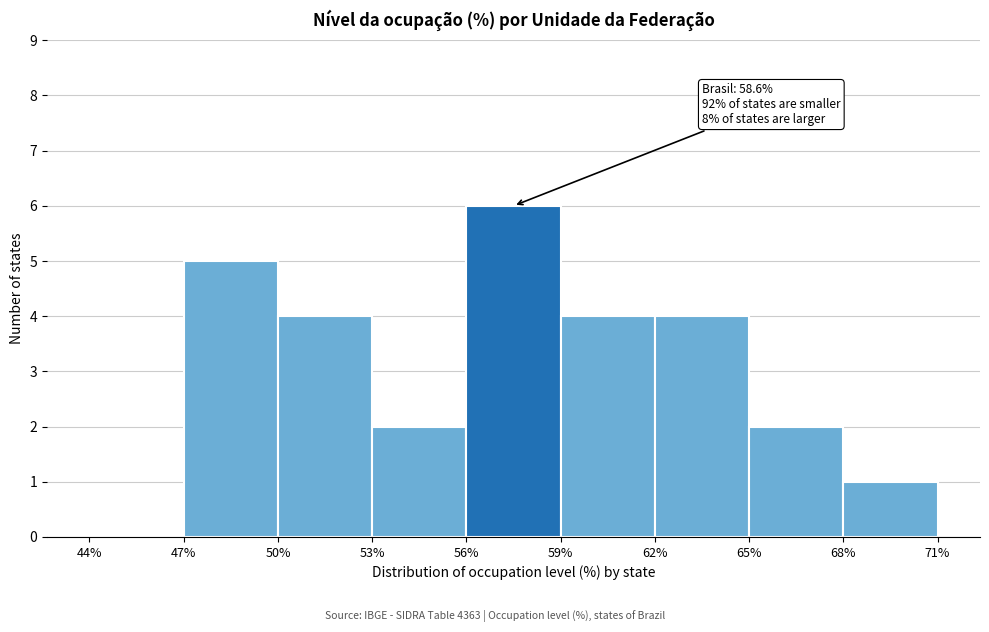

Over which range of the x-axis is the bar tallest?

56% to 59%